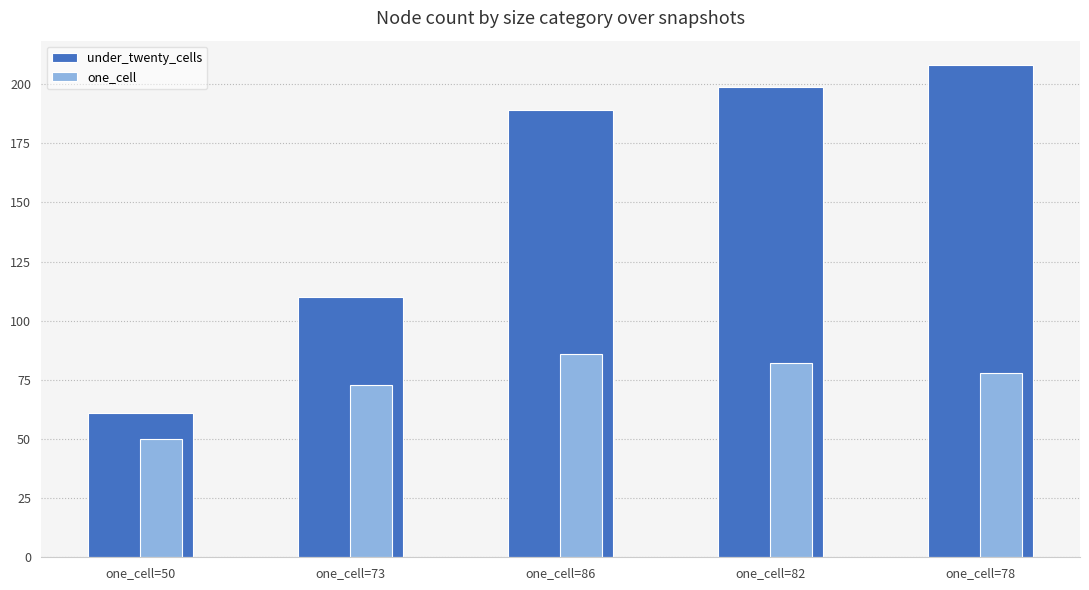

Reading left to right, extract all data points from this chart.

under_twenty_cells: 61	110	189	199	208
one_cell: 50	73	86	82	78